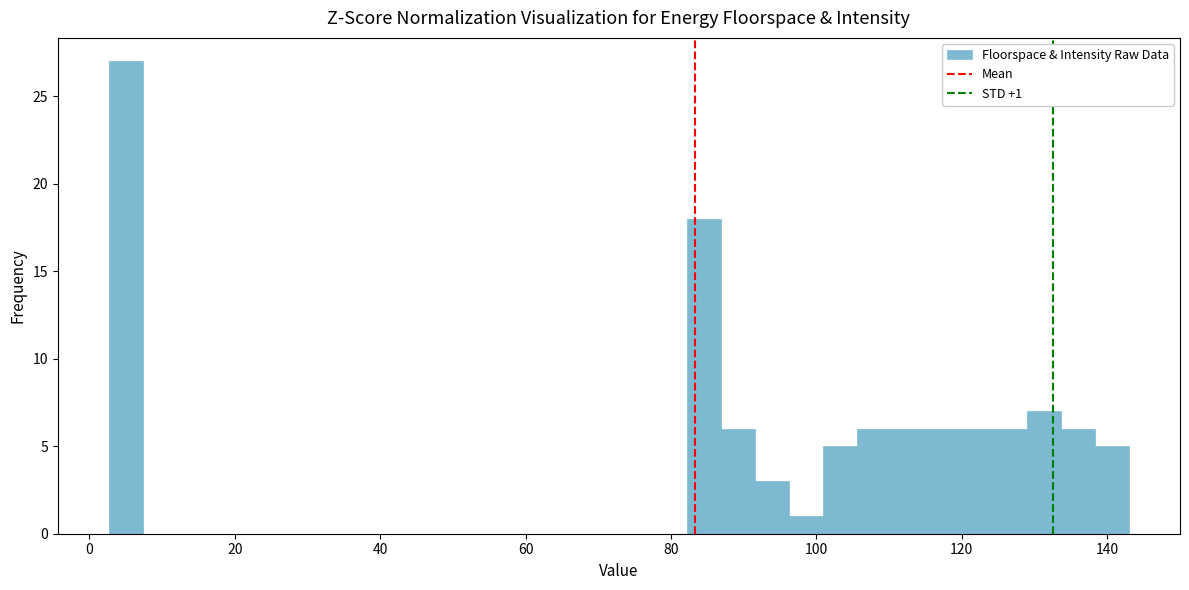

Around what value on the x-axis is the tallest bar? Give the approximate position of its centre, as read against the axis.

6